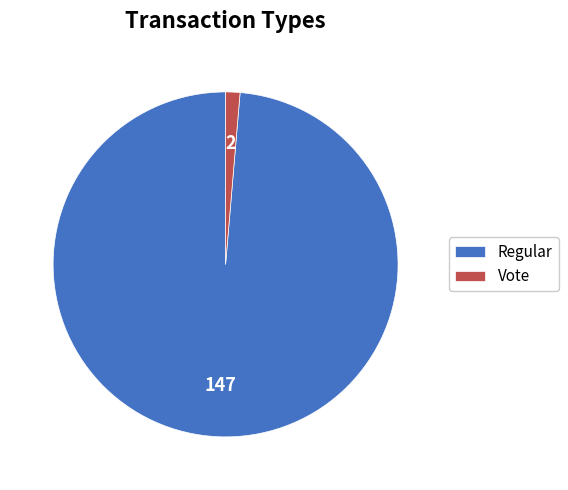

Which has a higher value, Regular or Vote?

Regular